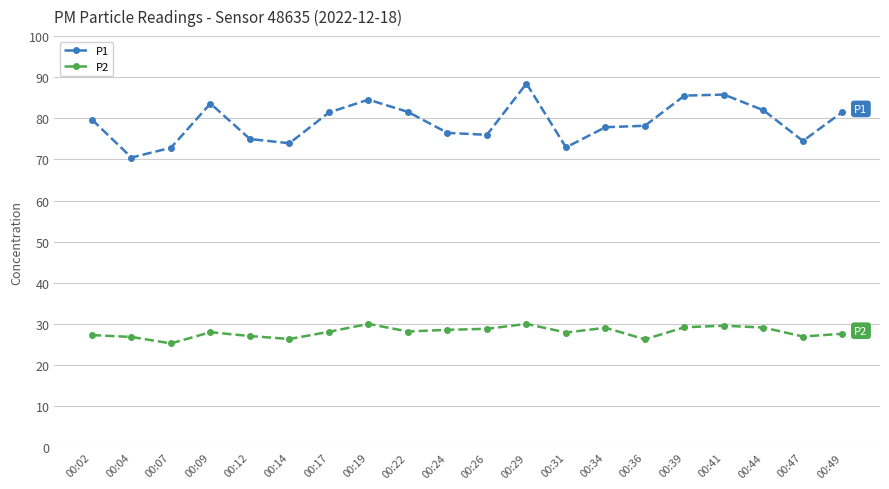

List the series in order of their peak value, highest first.

P1, P2